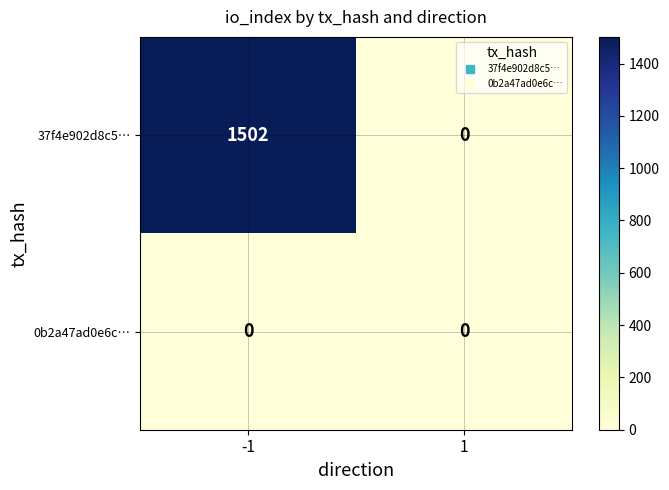

Reading right to left, list all the values displayed in this chart.

37f4e902d8c5…: 0	1502
0b2a47ad0e6c…: 0	0